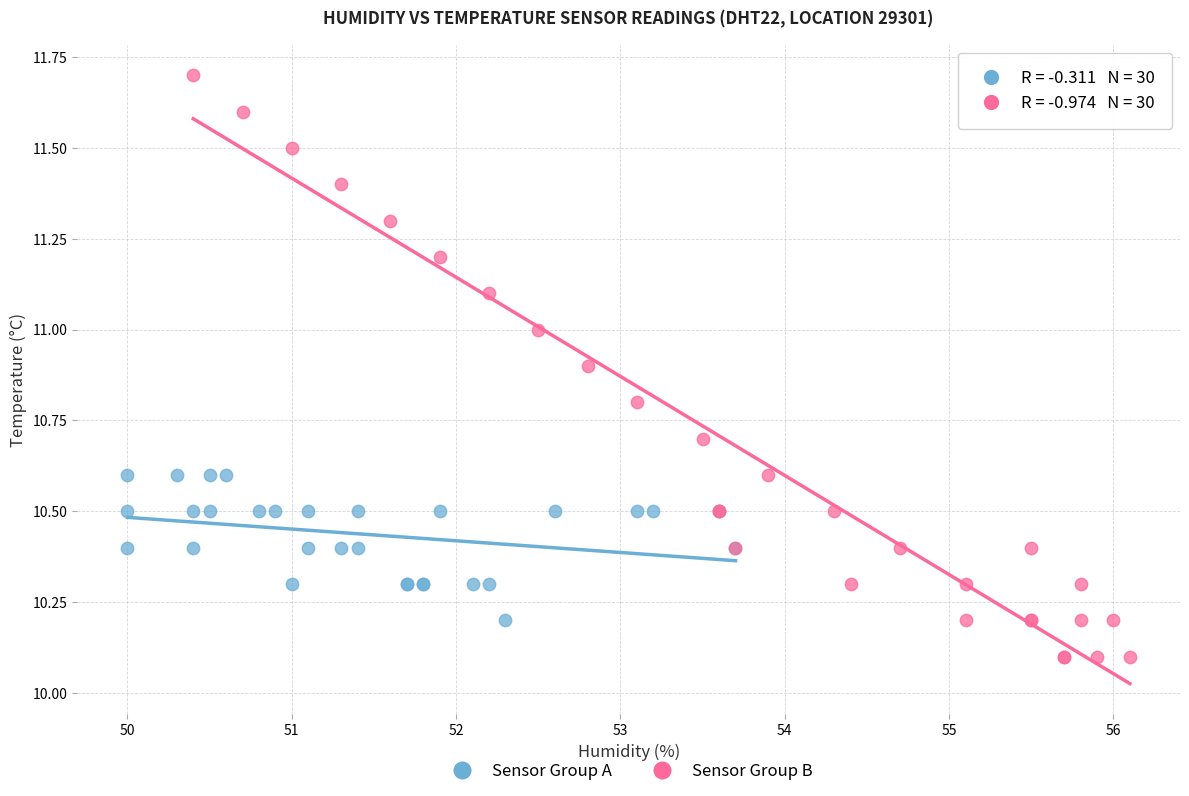

Which series contains the lowest Y value?

Sensor Group B